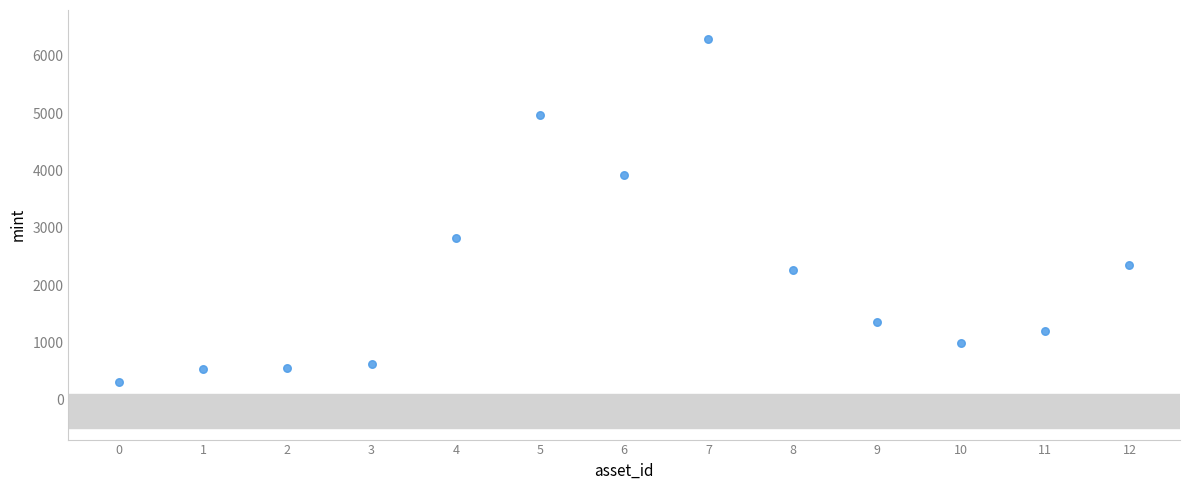

What is the range of Y values (max minus min)?

5986